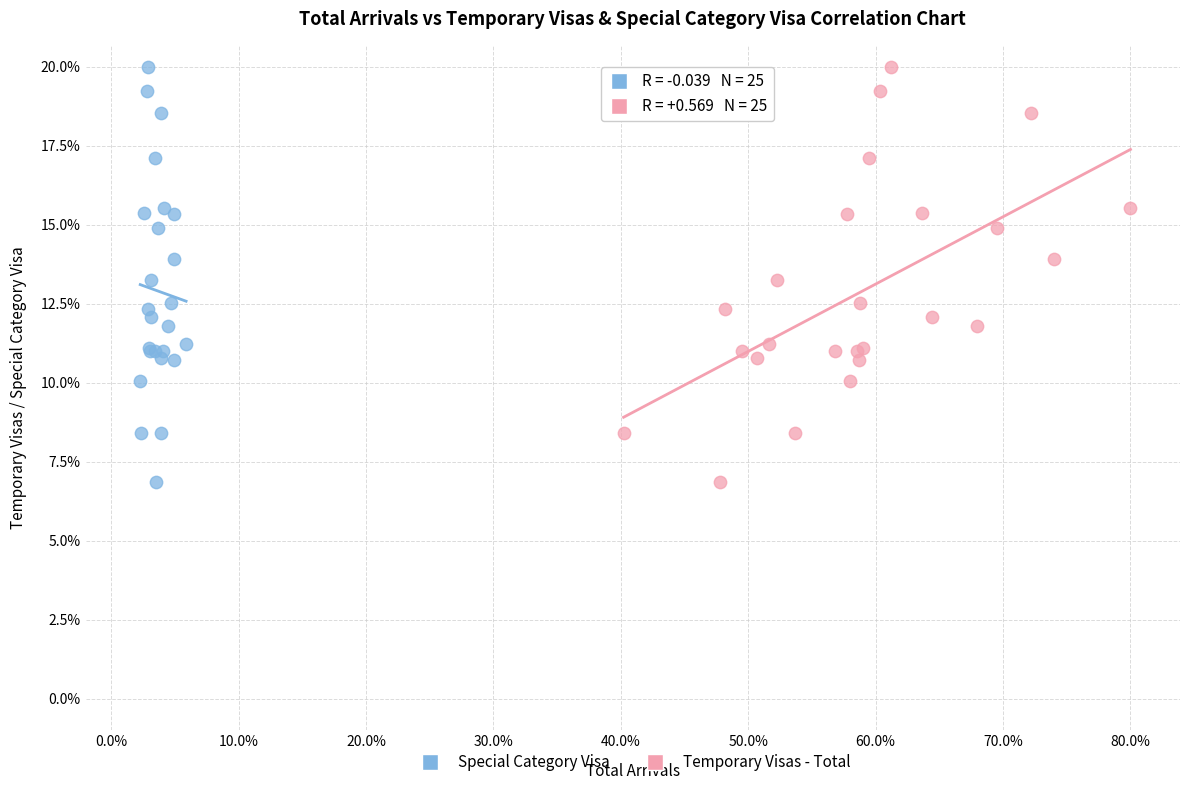

What are all the series names shown in the legend?

Special Category Visa, Temporary Visas - Total